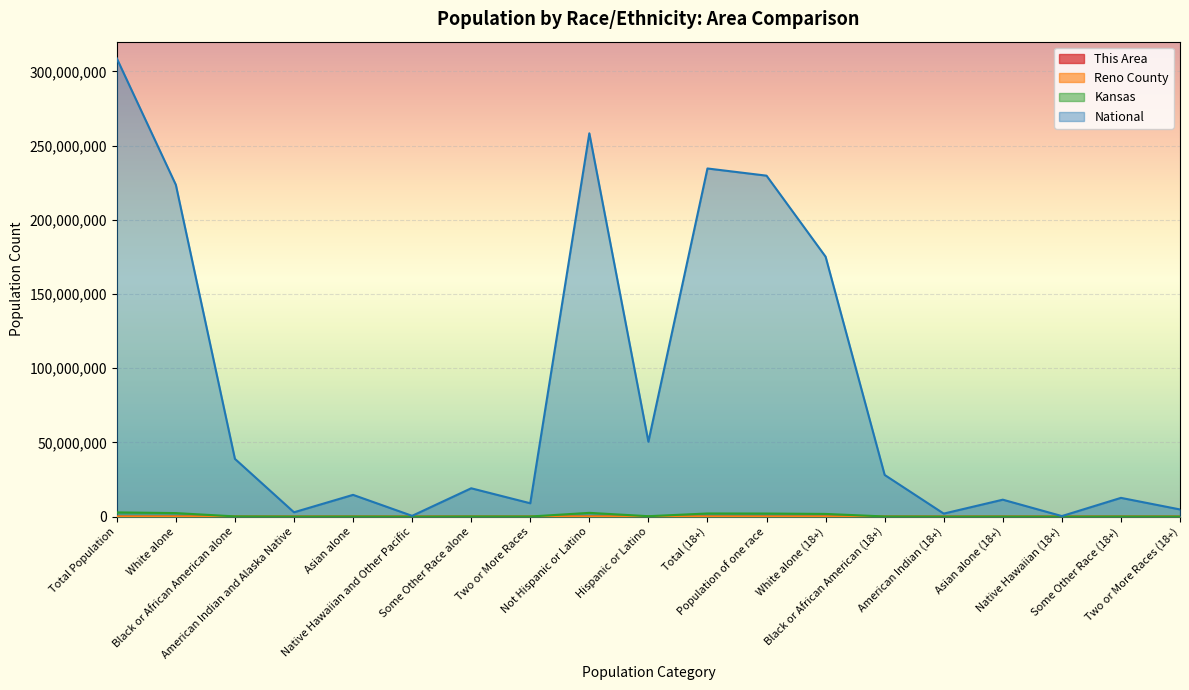

What is the value of the National point at the 15th from the left?

2043876